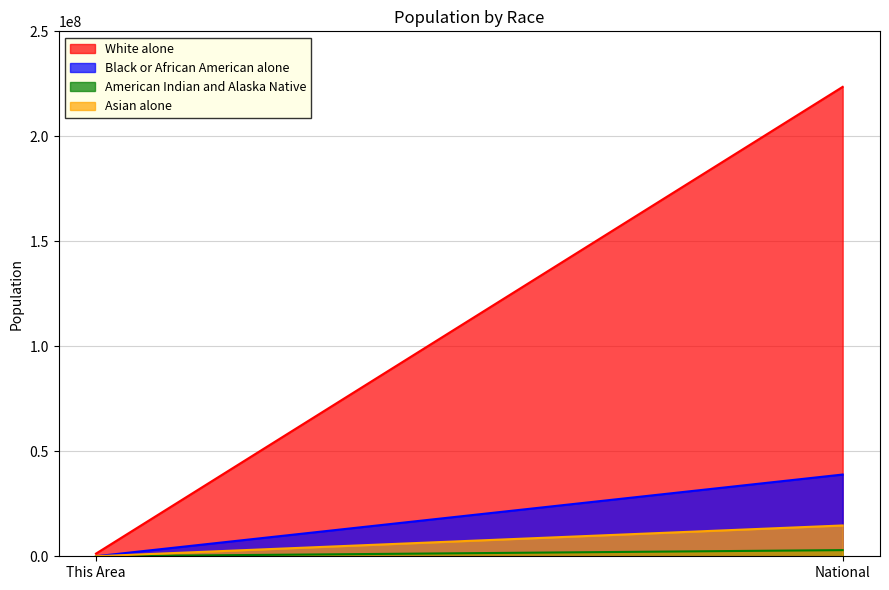

At This Area, list the series in order from smallest to largest.

American Indian and Alaska Native, Asian alone, Black or African American alone, White alone